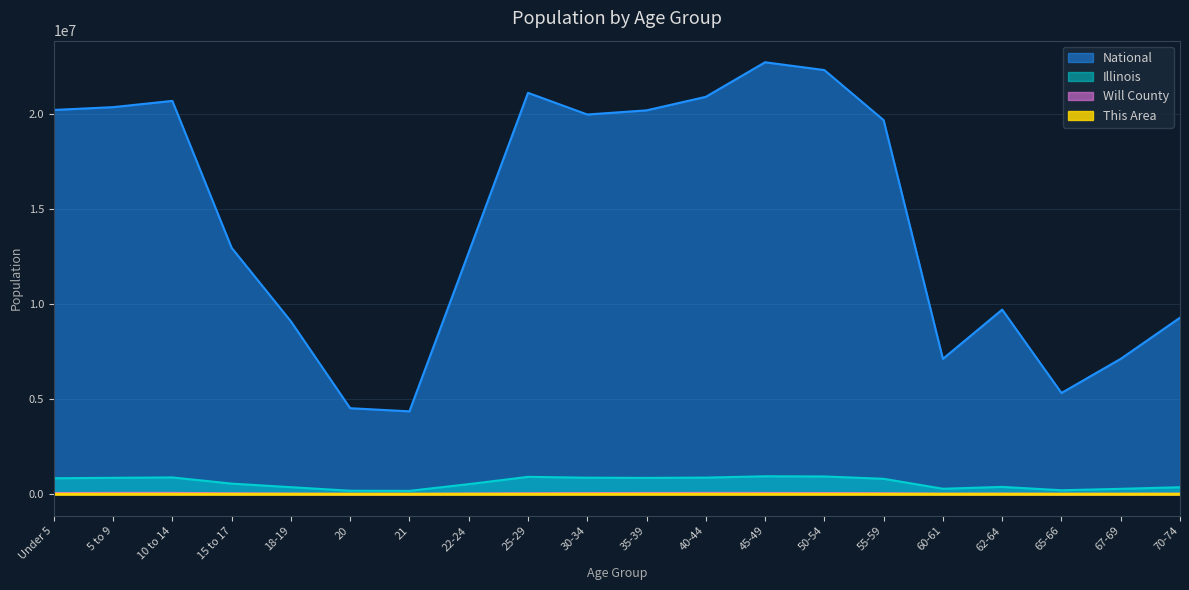

What position from the left is 50-54?

14